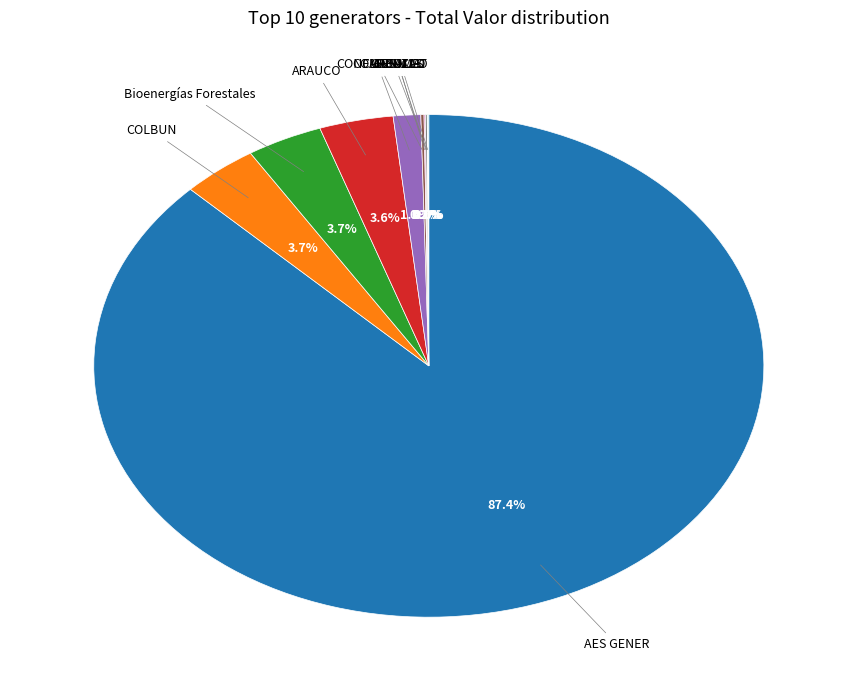

Is there any slice that represents more than half of the pie?

Yes